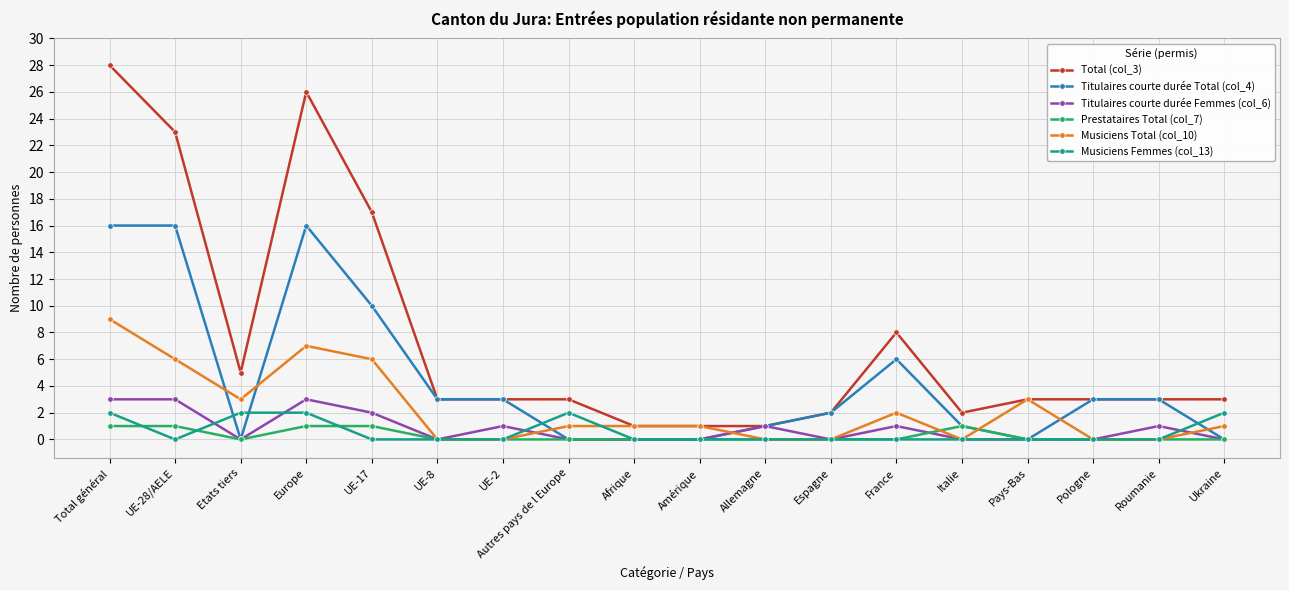

At which category is the sum across all series the highest?

Total général